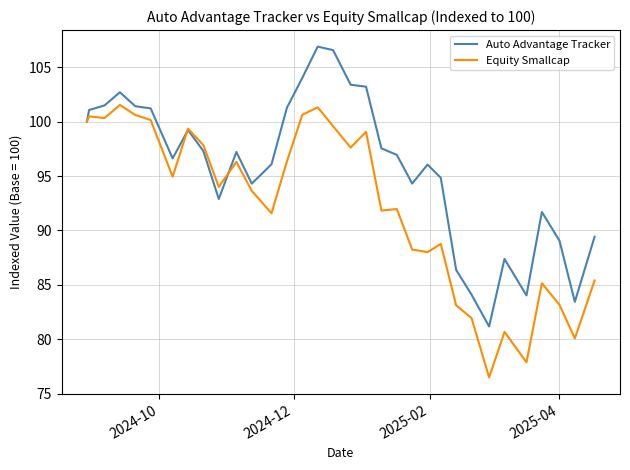

Which series has the widest spread of values?

Auto Advantage Tracker